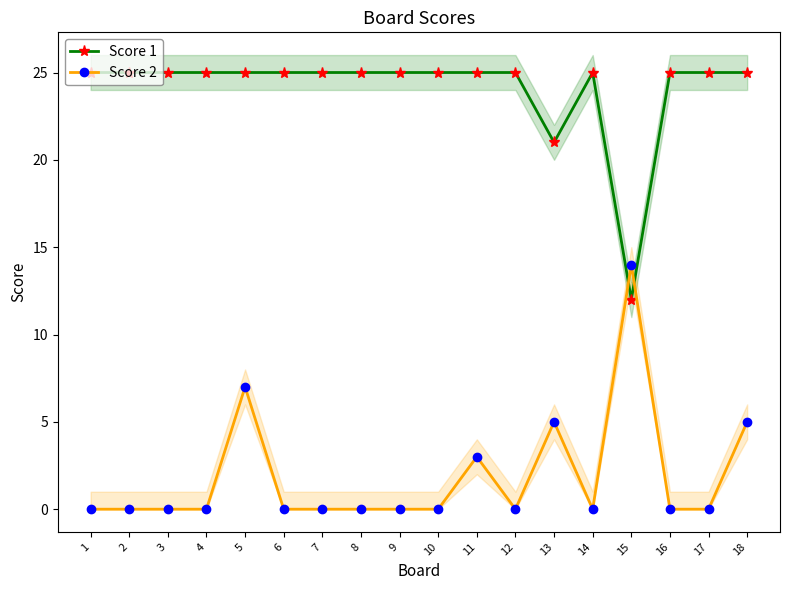

How many interior local valleys does the Score 2 series have?

2